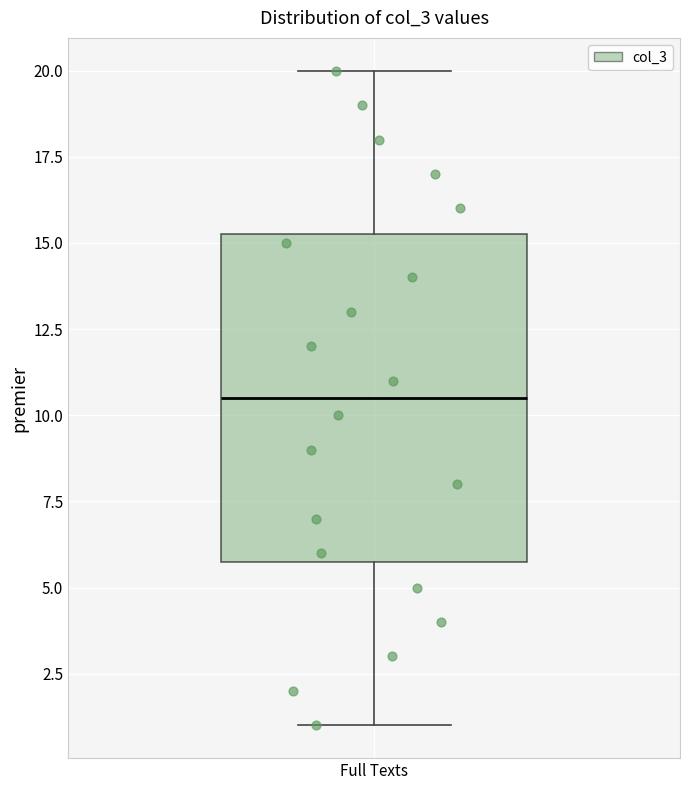

Read this box plot against the y-axis: the position of the median line, the range covered by the box, and the ends of both whiskers. The values are not printed on the chart, so give them approximately, as read against the axis.

median 10.5, box 6.0 to 15.5, whiskers 1.0 to 20.0